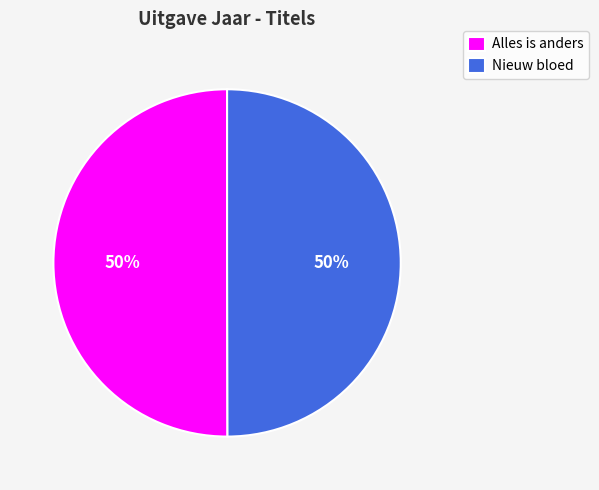

To the nearest percent, what percentage of the pie is Nieuw bloed?

50%